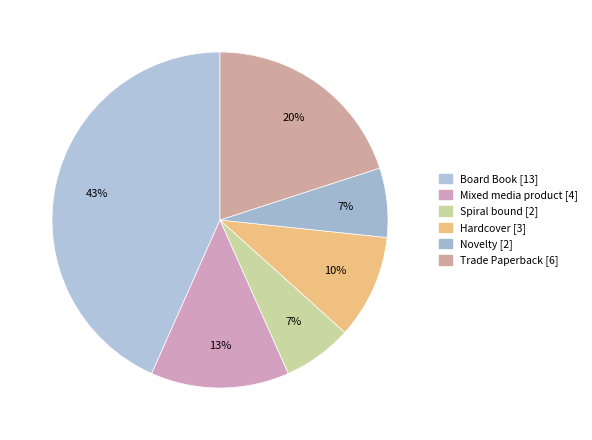

How many slices are in this pie chart?

6